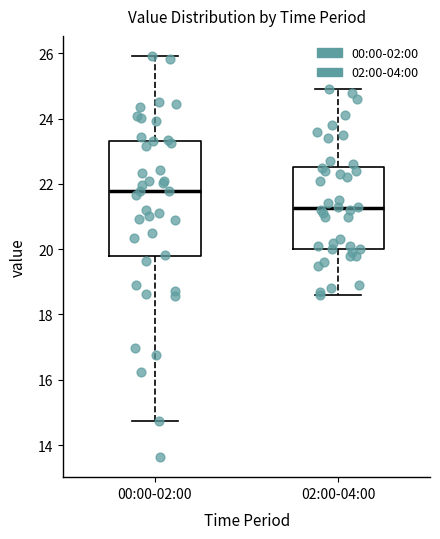

Comparing the boxes themselves (not the whiskers), which one is the tallest?

00:00-02:00